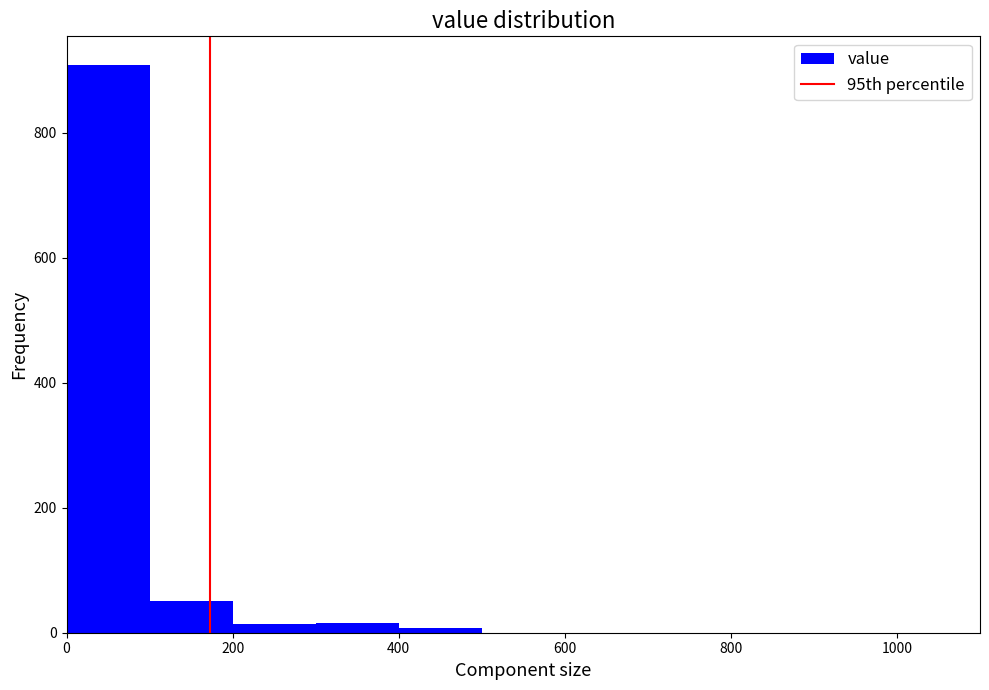

Over which range of the x-axis is the bar tallest?

0 to 100